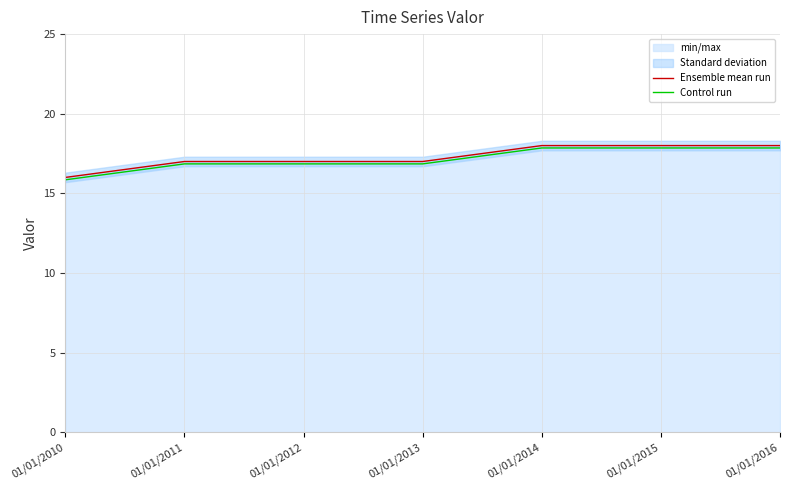

Reading left to right, what are all the values shown in this chart?

Ensemble mean run: 16.0	17.0	17.0	17.0	18.0	18.0	18.0
Control run: 15.8	16.9	16.9	16.9	17.9	17.9	17.9